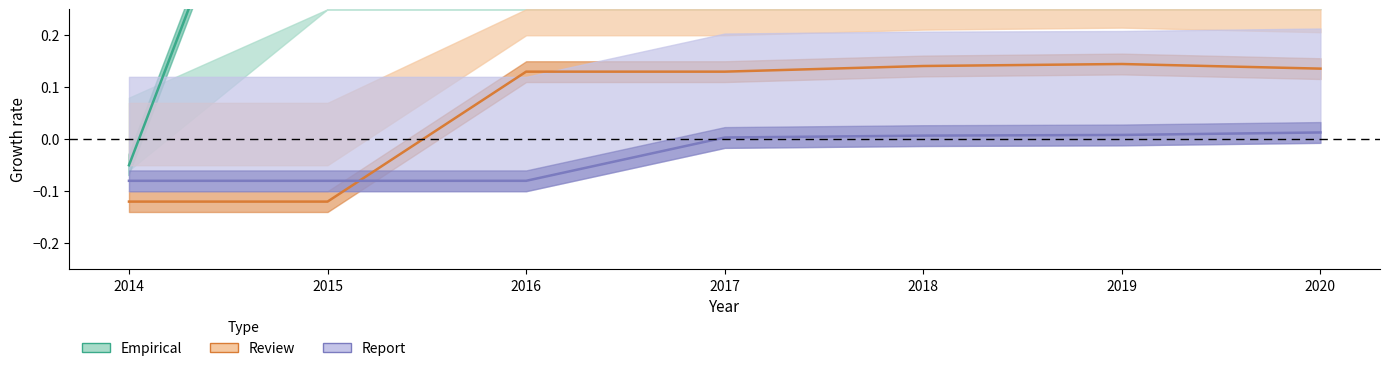

How many lines are shown in the chart?

3